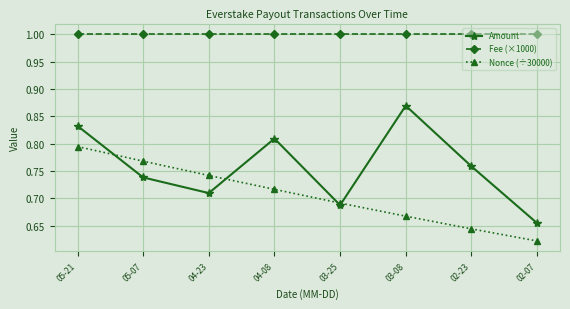

What position from the left is 04-08?

4